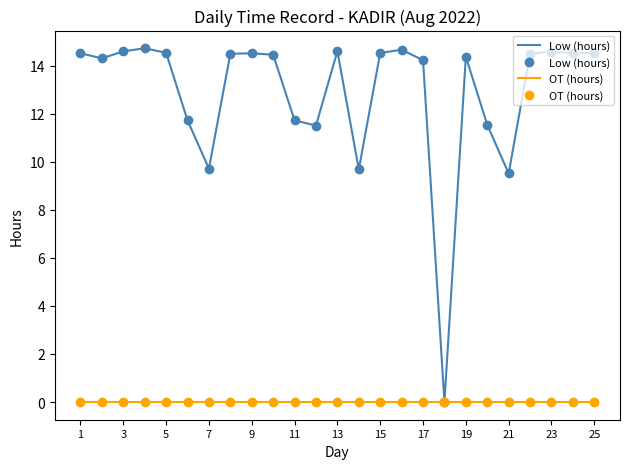

Which category has the lowest value in the OT (hours) series?

1